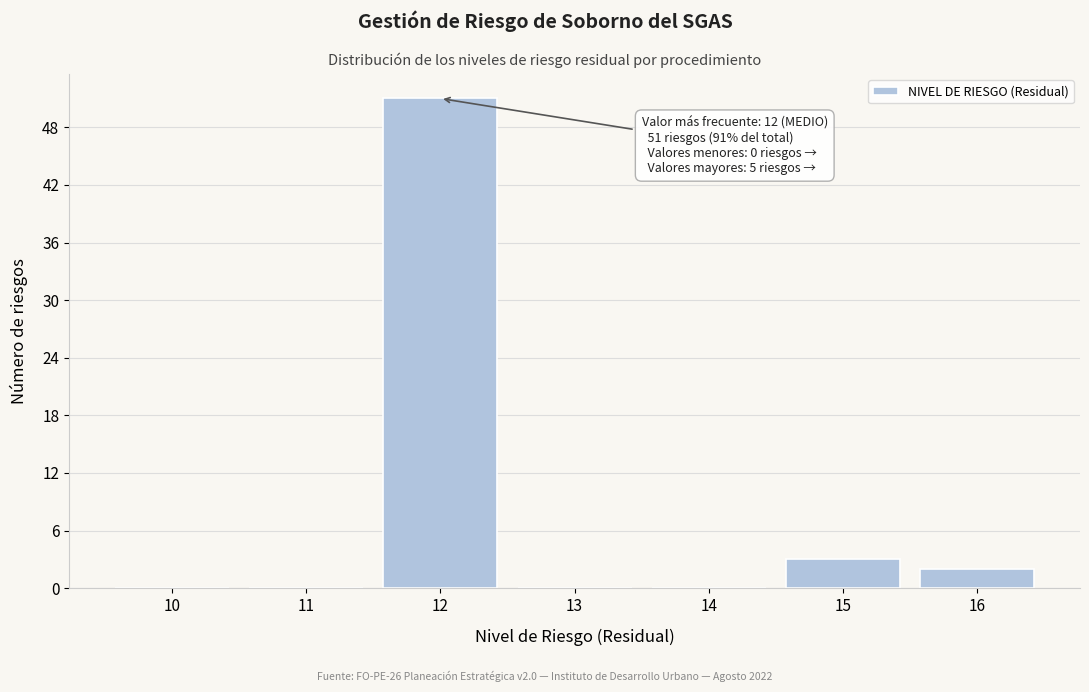

Reading right to left, what are all the values shown in this chart?

16=2	15=3	14=0	13=0	12=51	11=0	10=0